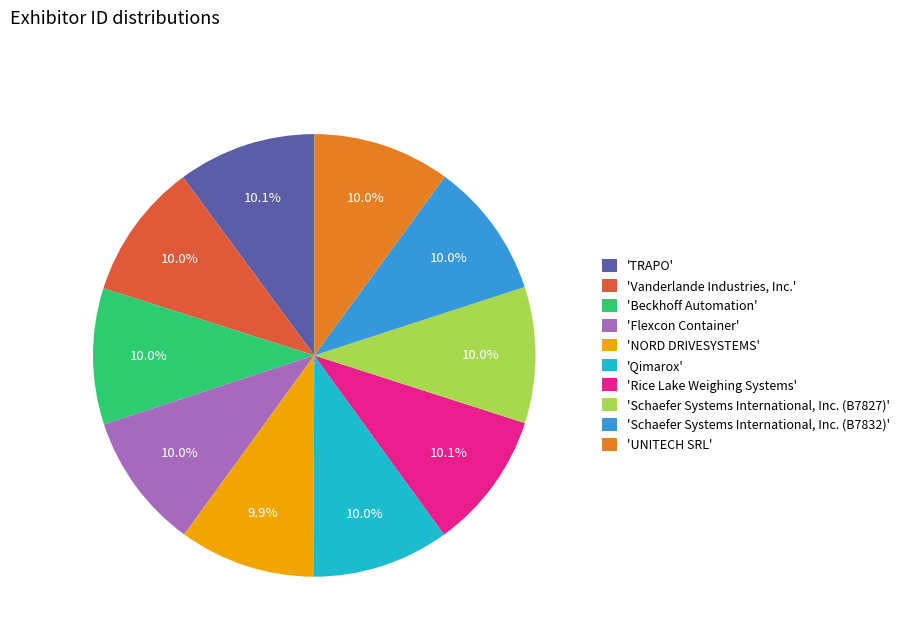

Does 'Vanderlande Industries, Inc.' account for over 50% of the chart?

No